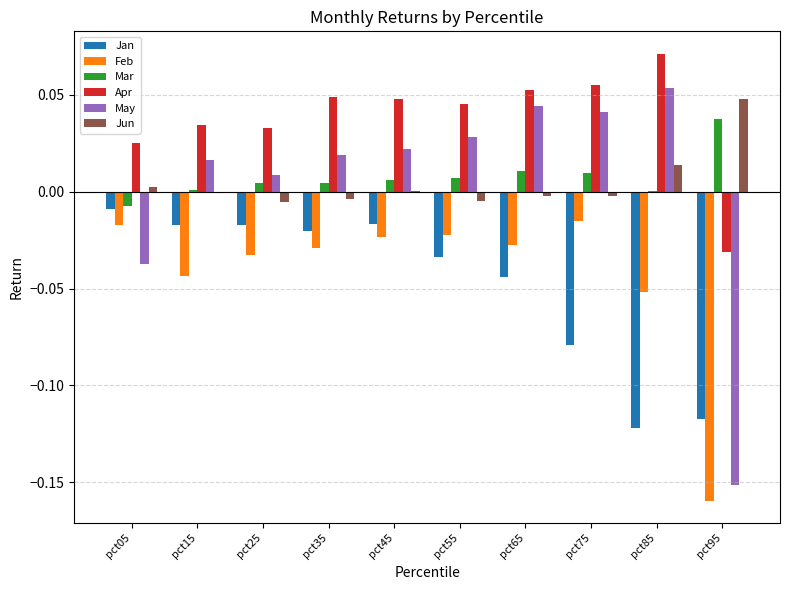

Which series has the largest total across all categories?

Apr